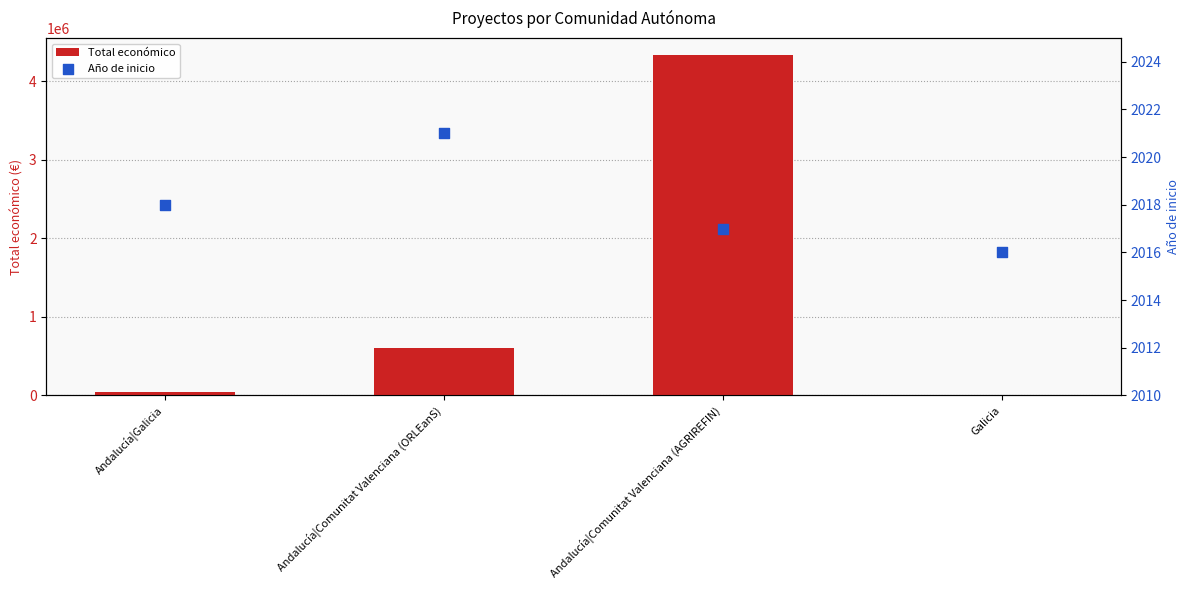

Is the value of Total económico at Galicia greater than the value of Año de inicio at Andalucía|Comunitat Valenciana (AGRIREFIN)?

Yes